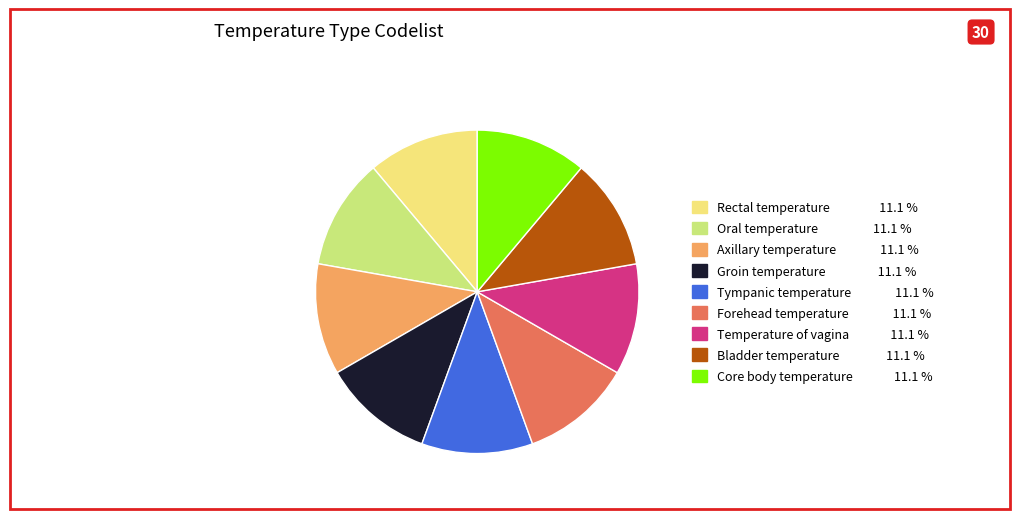

Does Groin temperature represent more than half of the total?

No